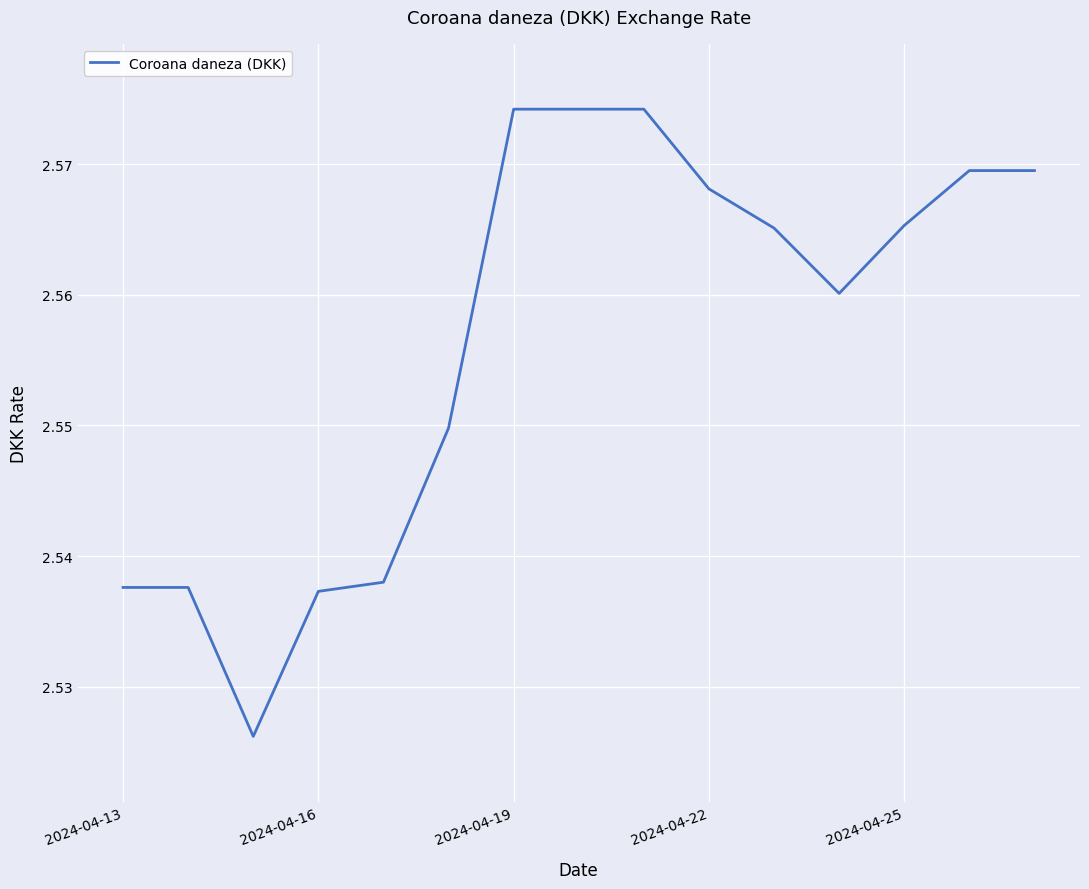

Is this an area chart (filled region under the line)?

No